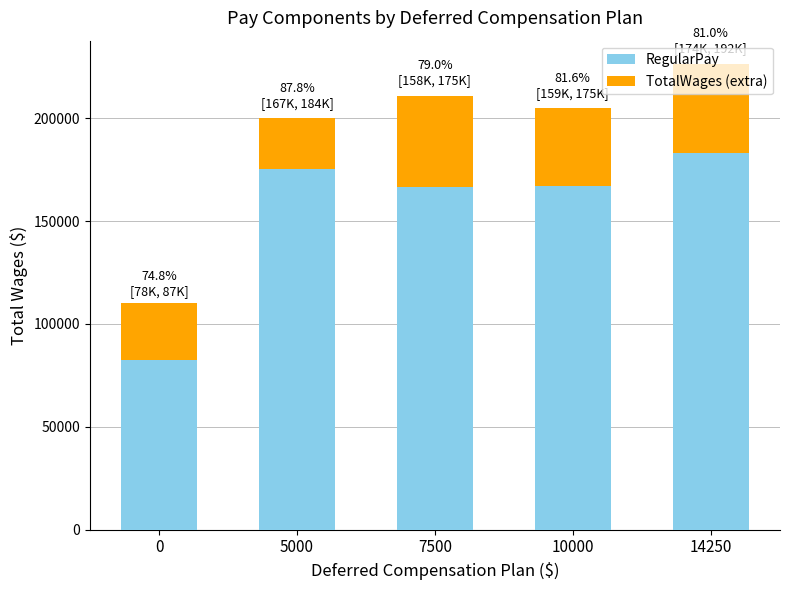

What is the difference between the RegularPay values at 0 and 10000?

84520.0